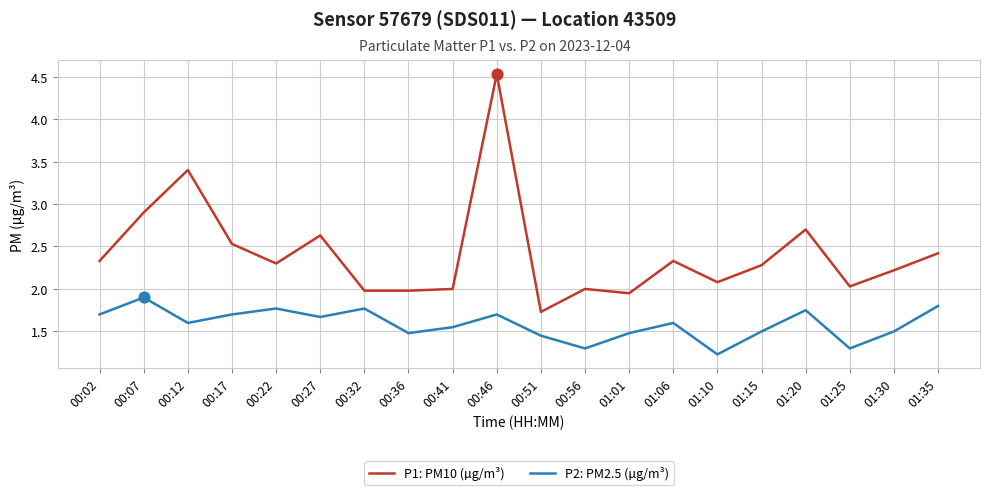

Is the value of P1: PM10 (µg/m³) at 00:02 greater than the value of P2: PM2.5 (µg/m³) at 01:25?

Yes